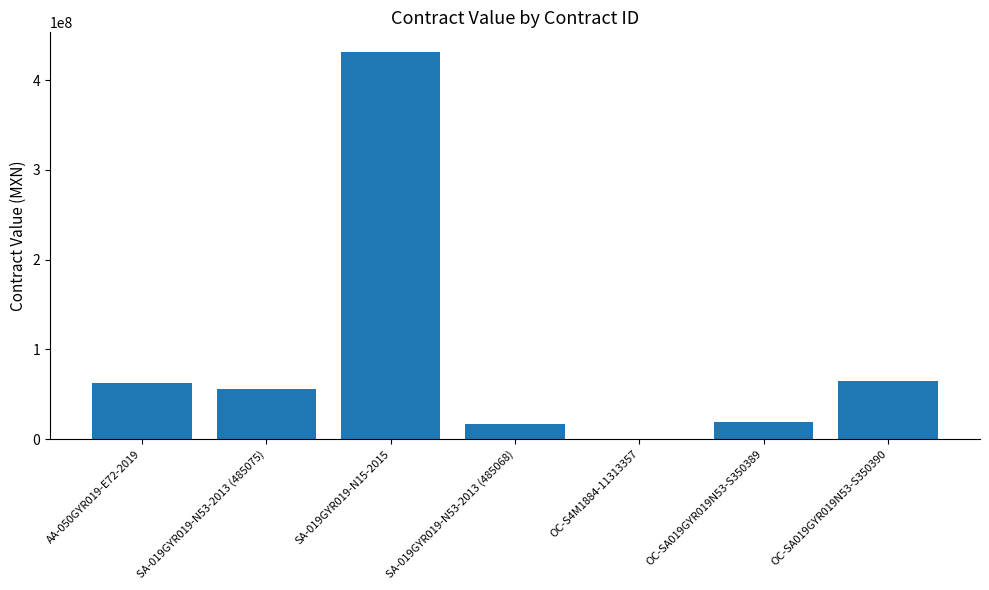

What is the sum of the values at OC-SA019GYR019N53-S350390 and SA-019GYR019-N53-2013 (485075)?

120711842.1